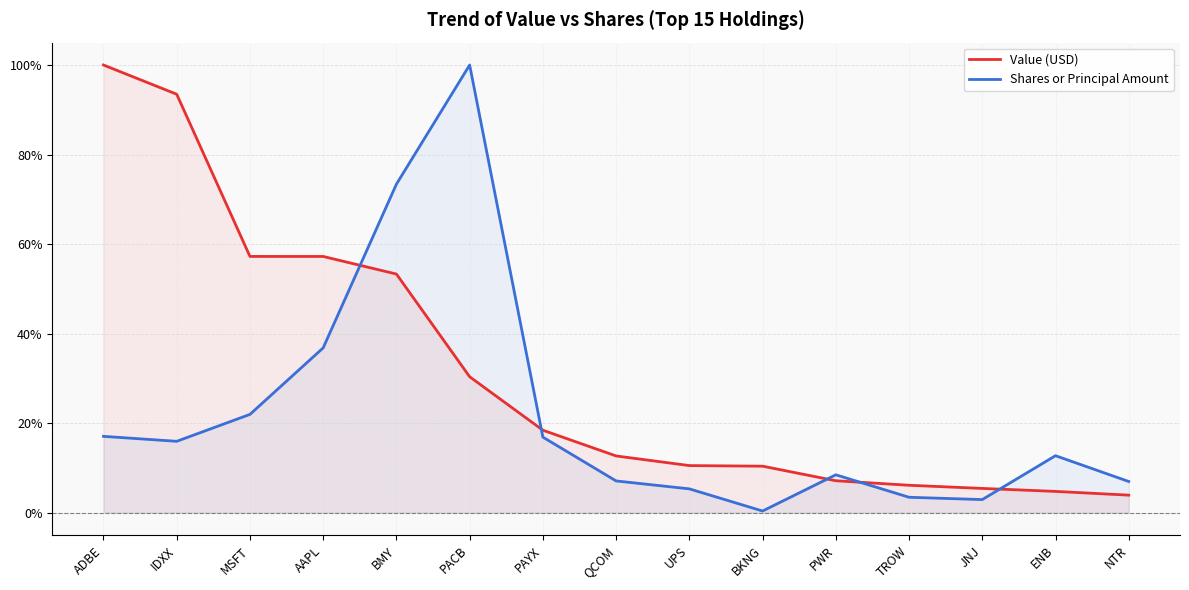

At which label does Value (USD) reach its peak?

ADBE